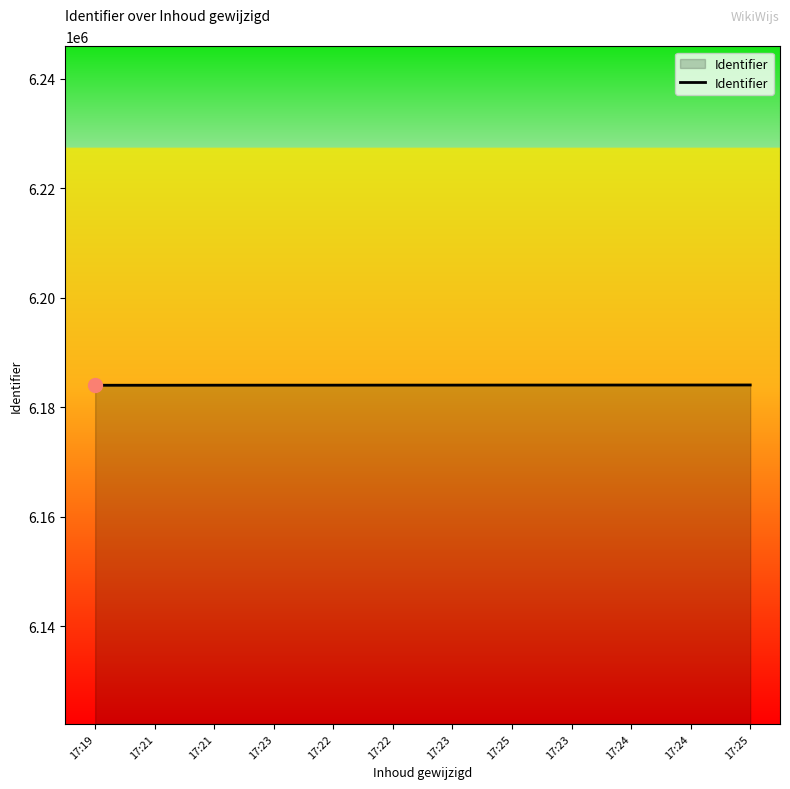

What is the greatest value displayed?

6184052